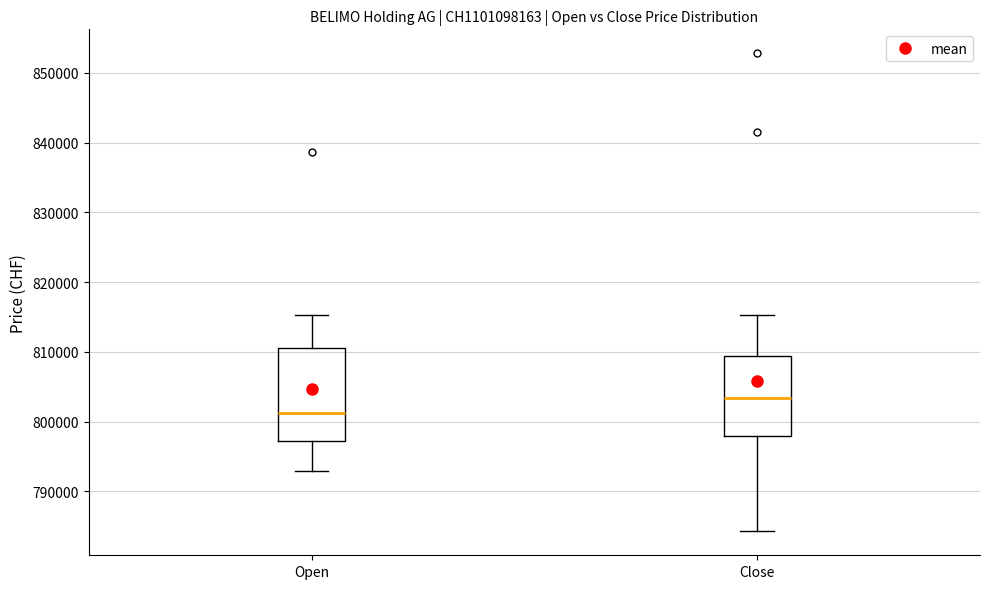

Which box has the lowest median line?

Open